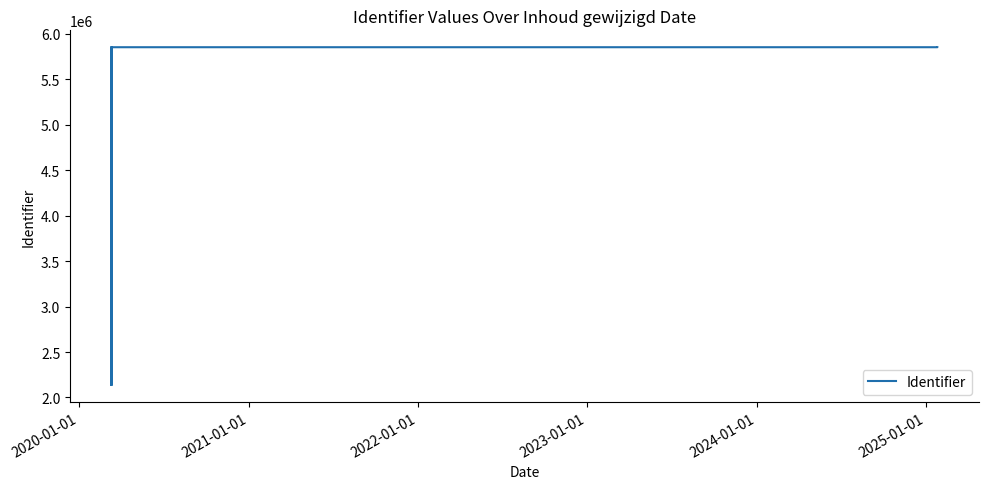

What is the smallest value displayed?

2137680